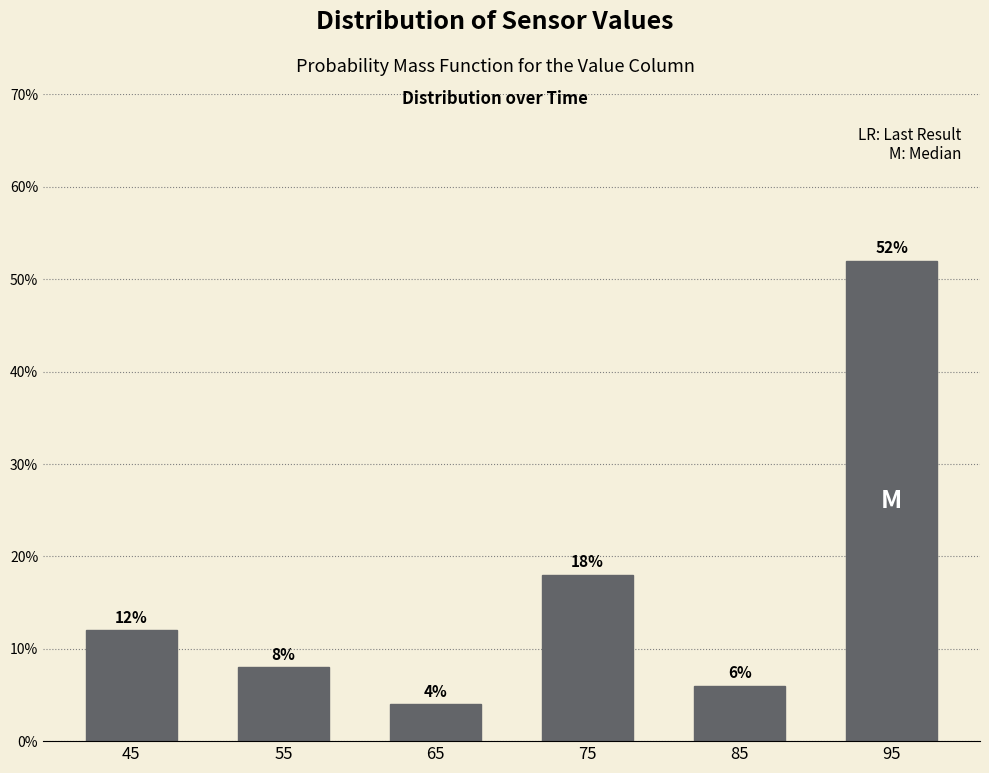

Which range on the x-axis has the tallest bar?

90 to 100